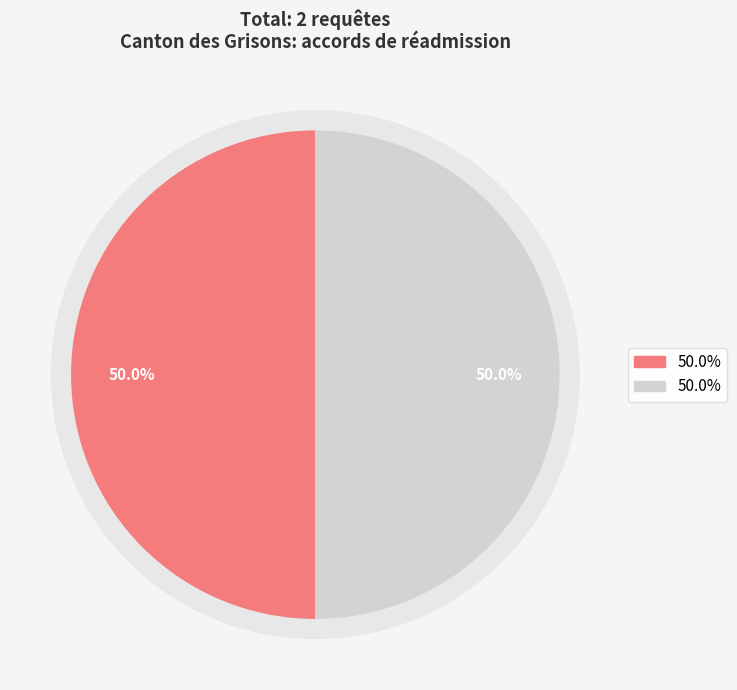

Does Afrique account for over 50% of the chart?

No